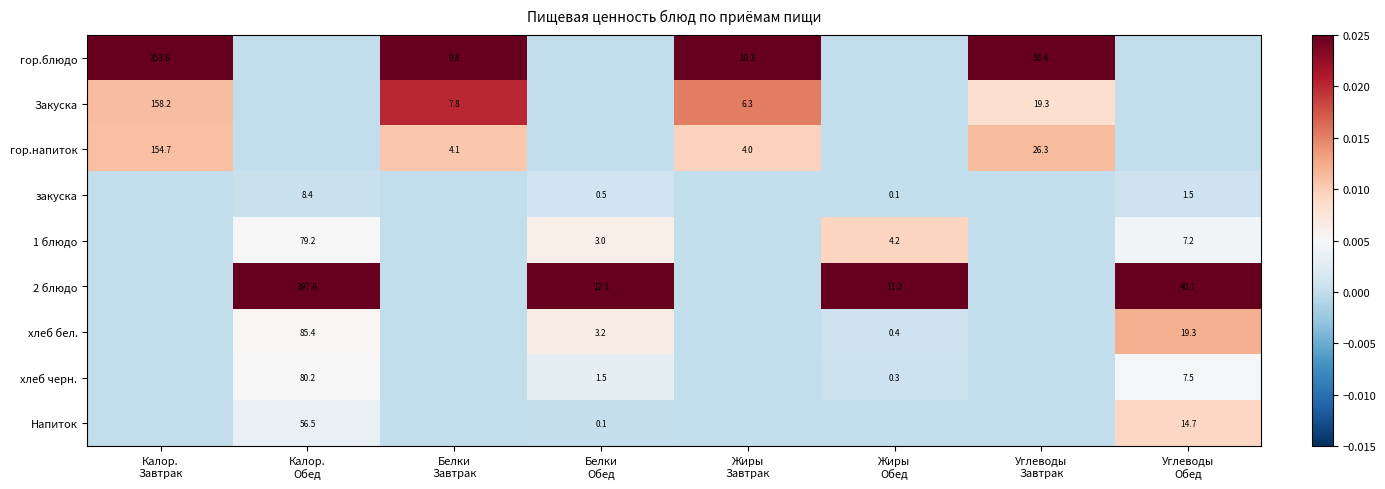

Which has a higher value, Углеводы
Обед or Жиры
Завтрак?

Жиры
Завтрак